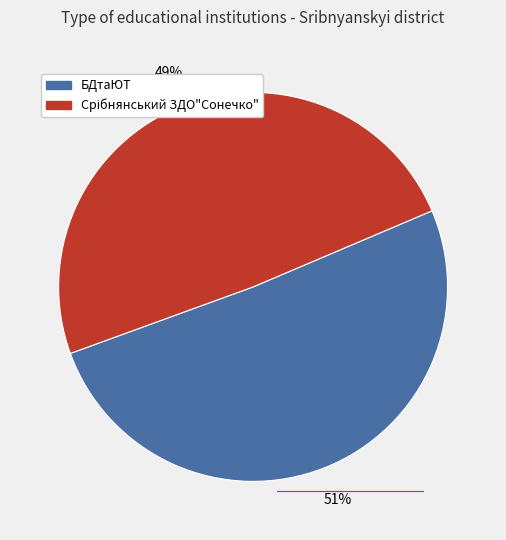

To the nearest percent, what is the difference between the largest and smallest slice percentages?

2%